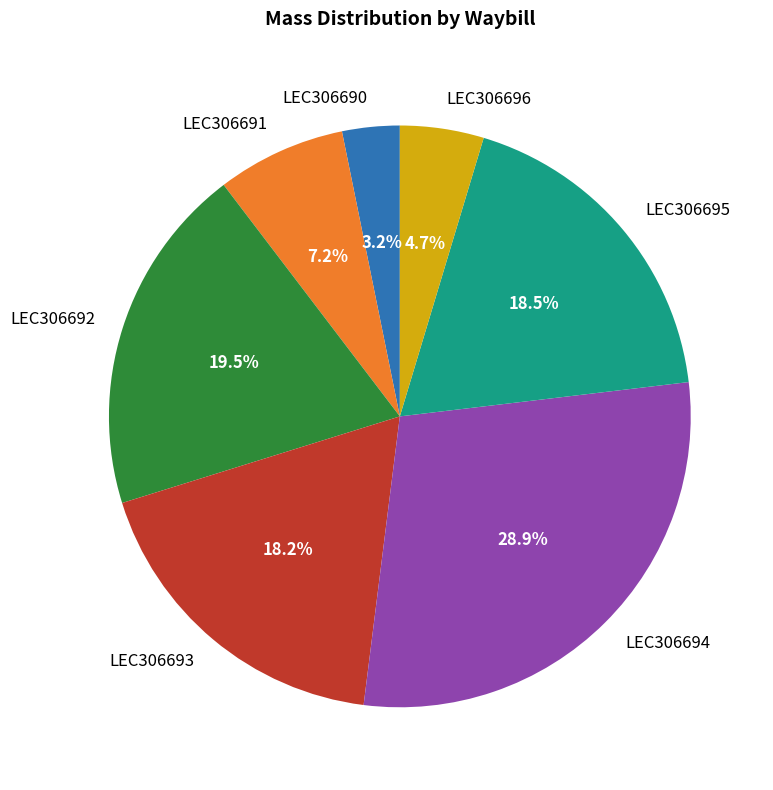

Which category has the biggest portion of the pie?

LEC306694